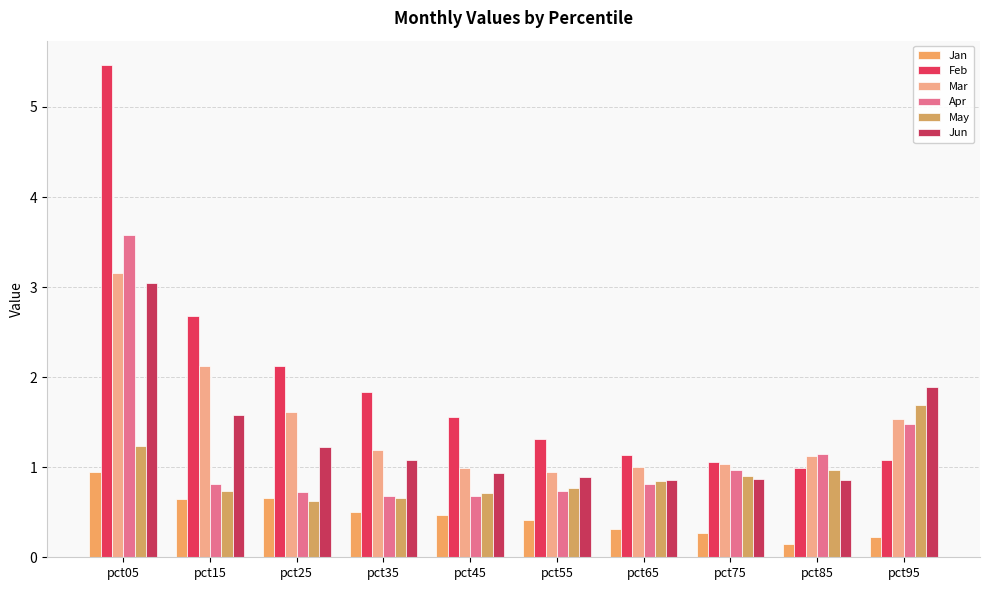

What is the difference between the maximum and minimum values in the Jan series?

0.8